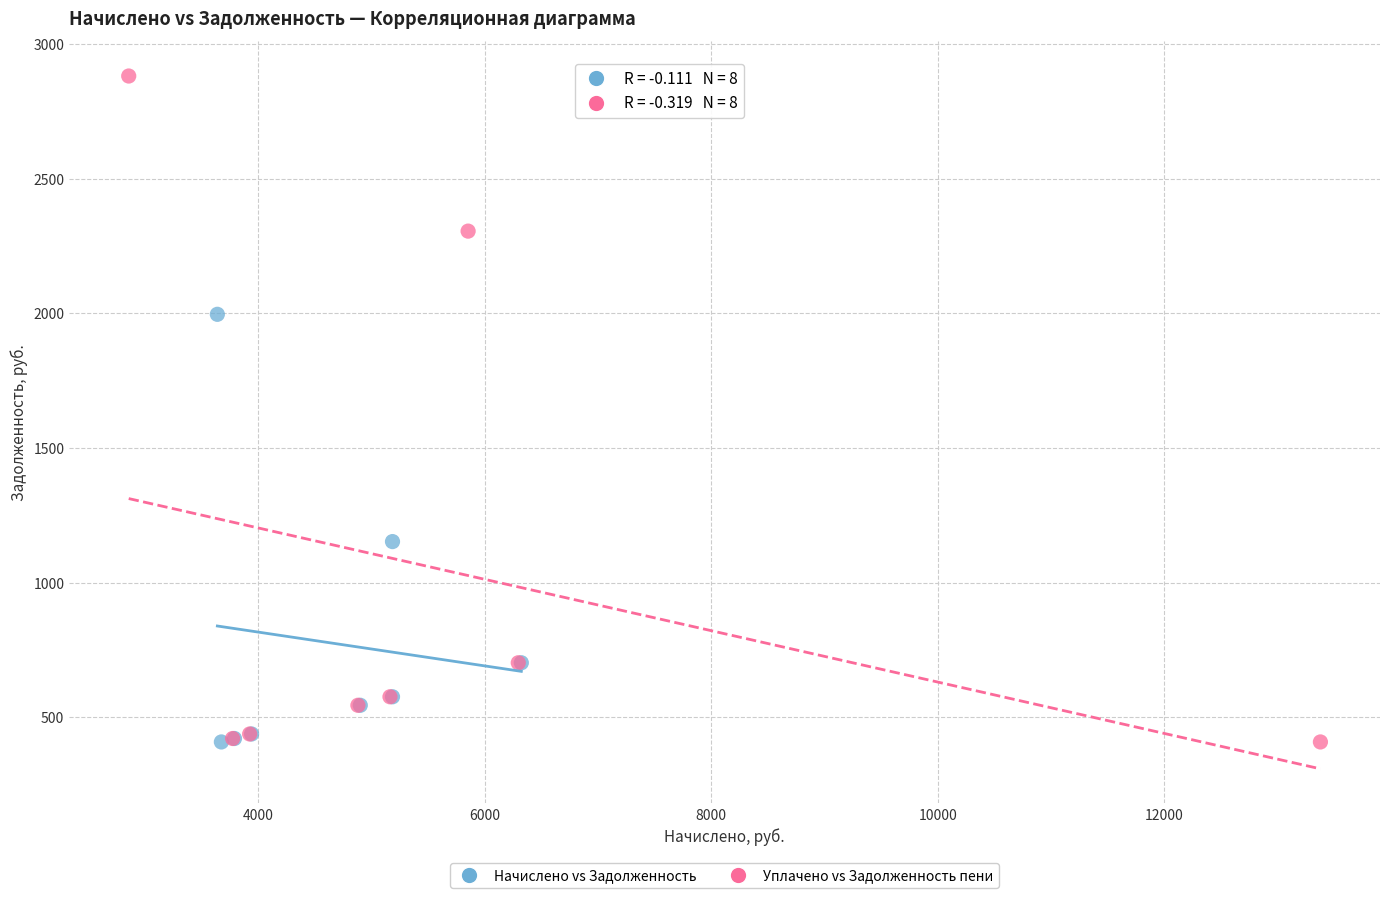

Which series has the largest Y range (max minus min)?

Уплачено vs Задолженность пени